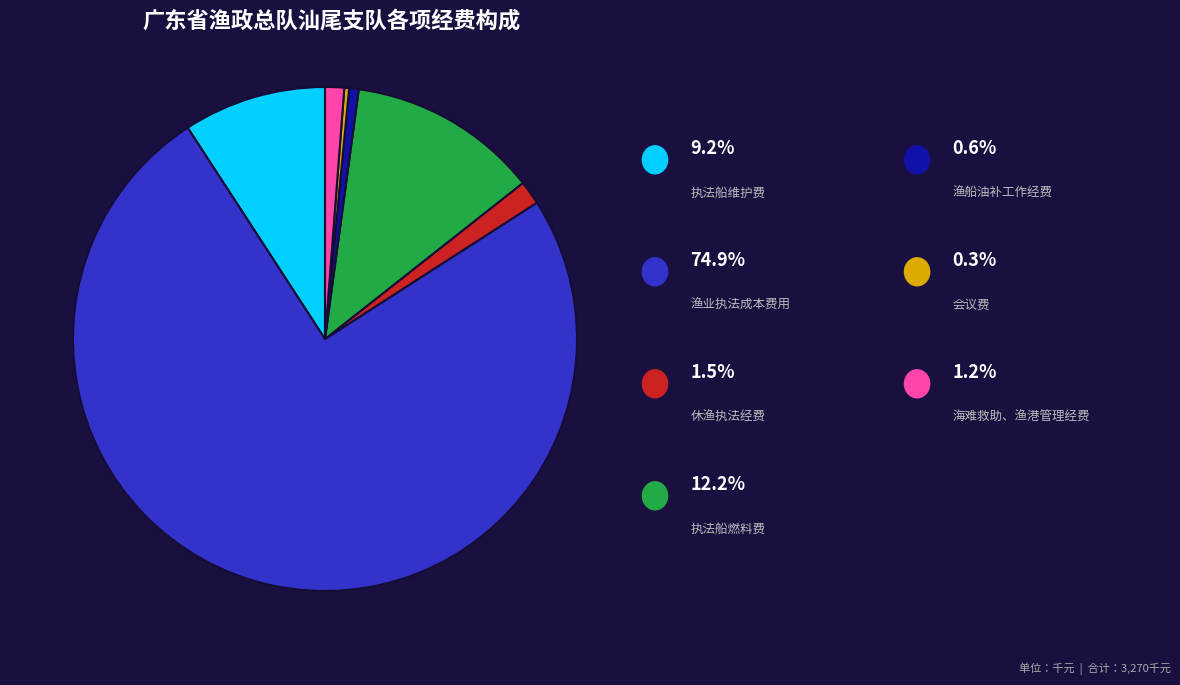

Does any single category account for the majority?

Yes